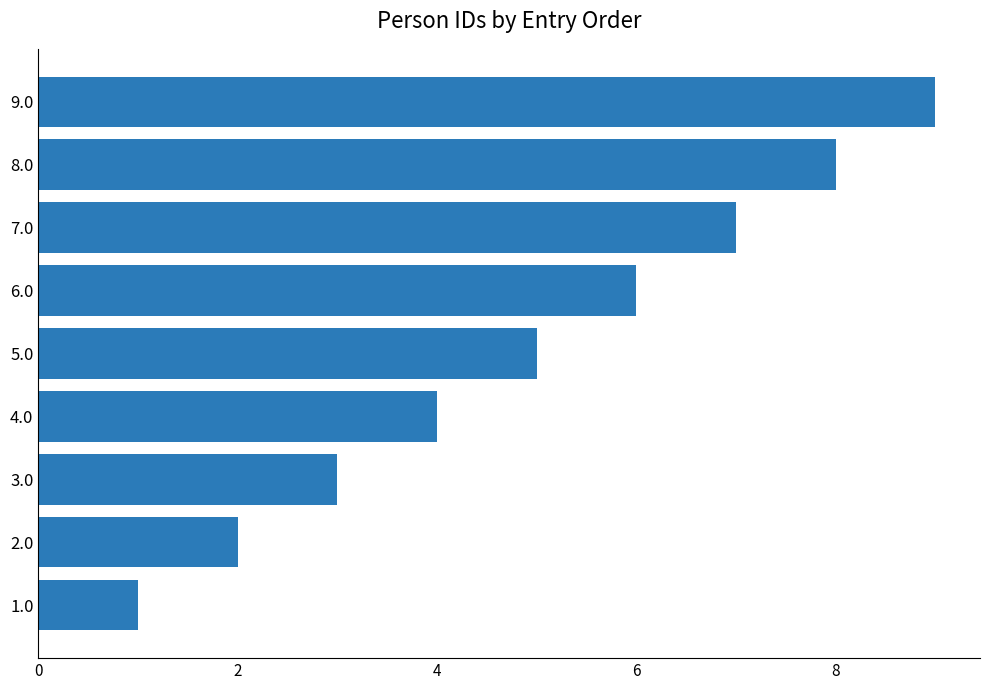

True or false: the data shows 9 at 9.0.

True